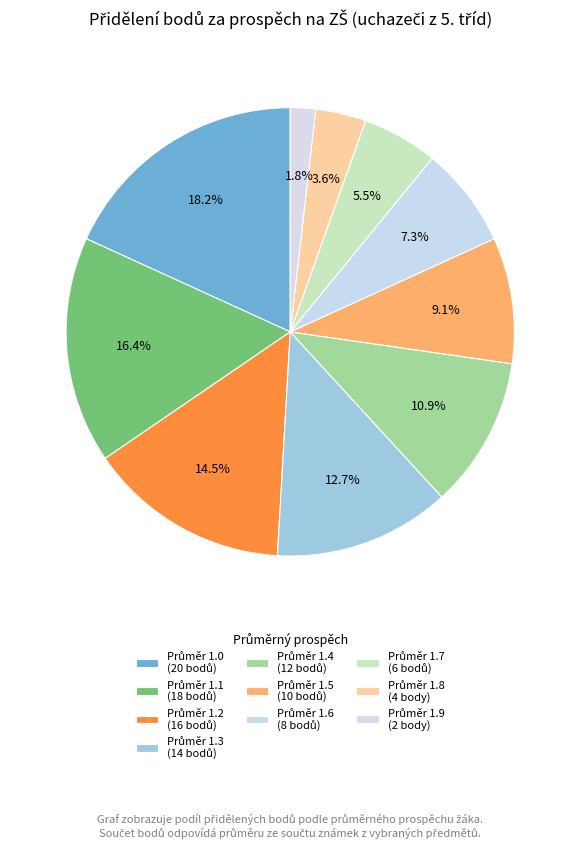

How many segments does this pie chart have?

10